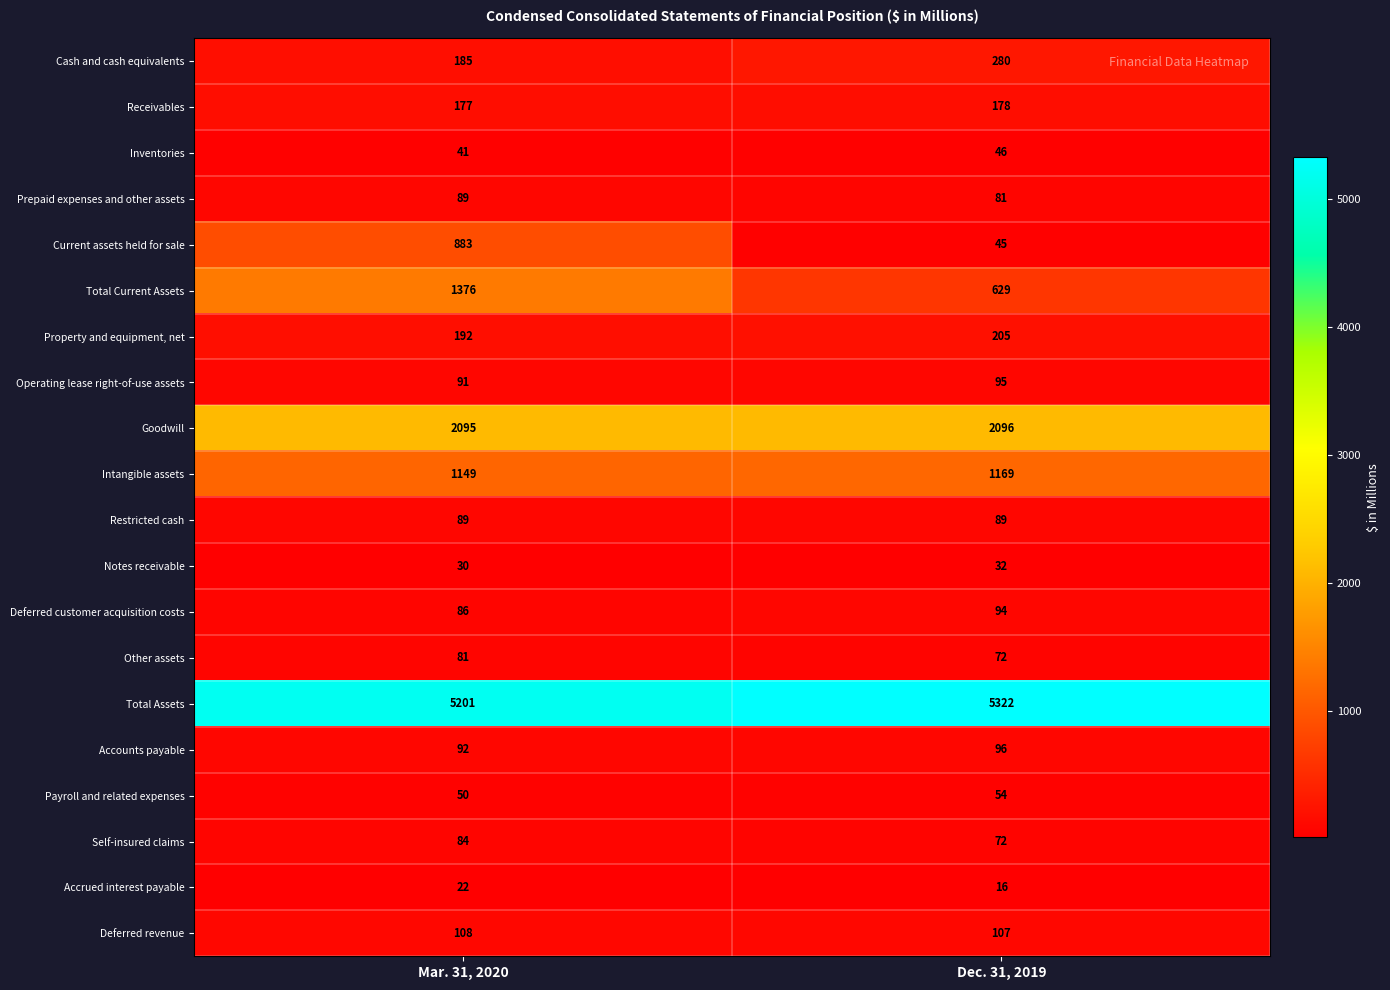

Where is Deferred revenue nearest to the value 107?

Dec. 31, 2019